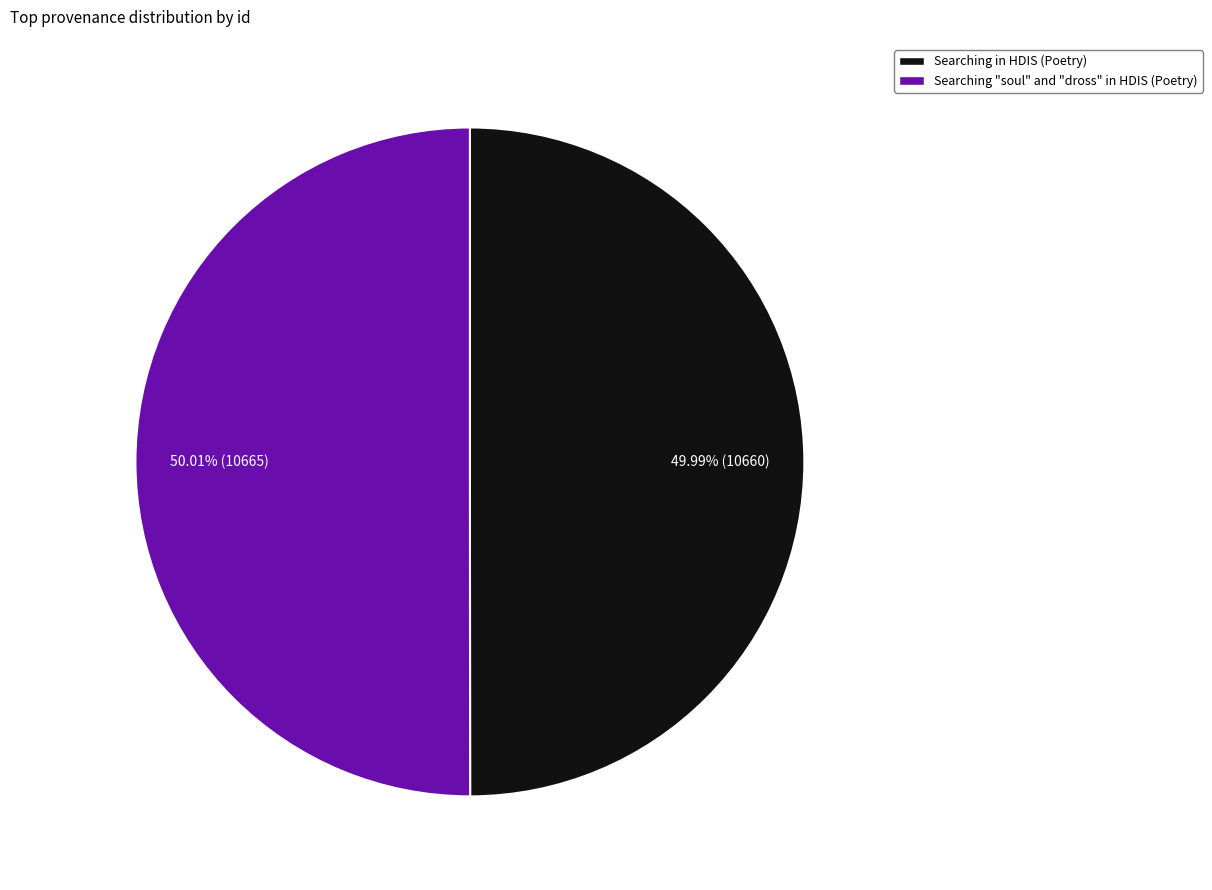

Is it true that Searching in HDIS (Poetry) is 50% of the pie?

True